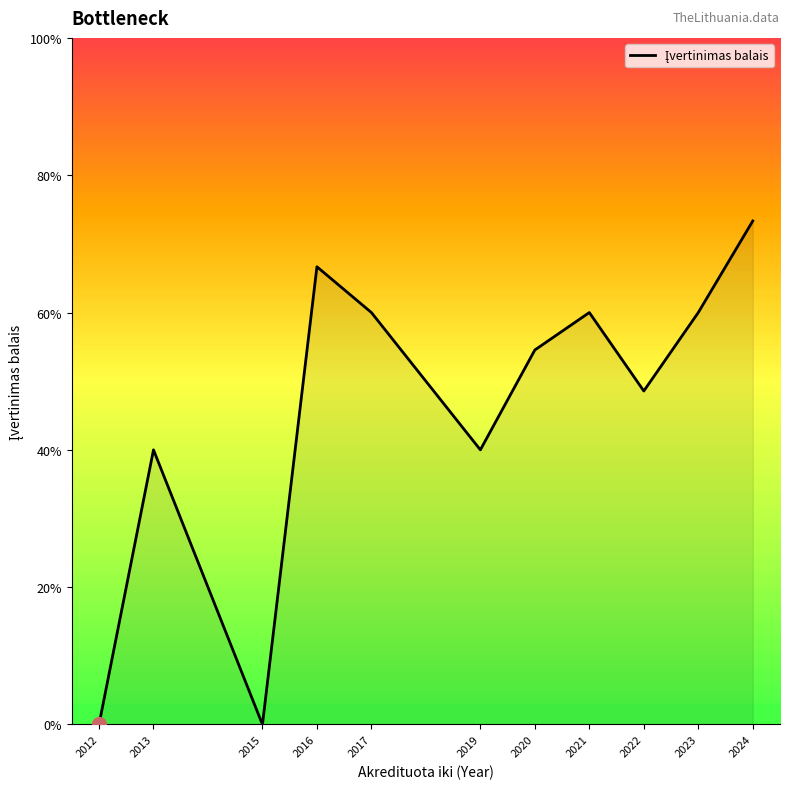

At which label is the value closest to 1?

2012